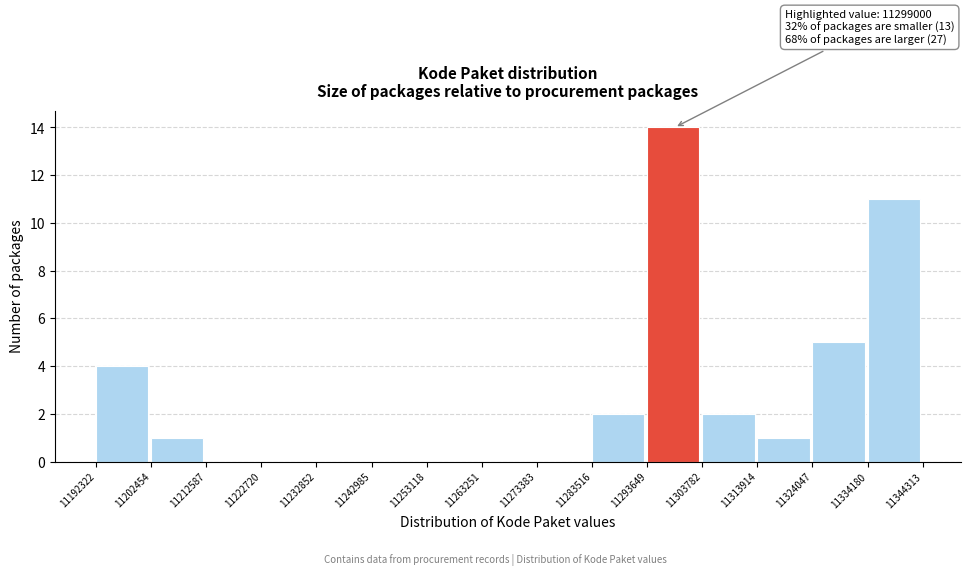

Over which range of the x-axis is the bar tallest?

11293649 to 11303782